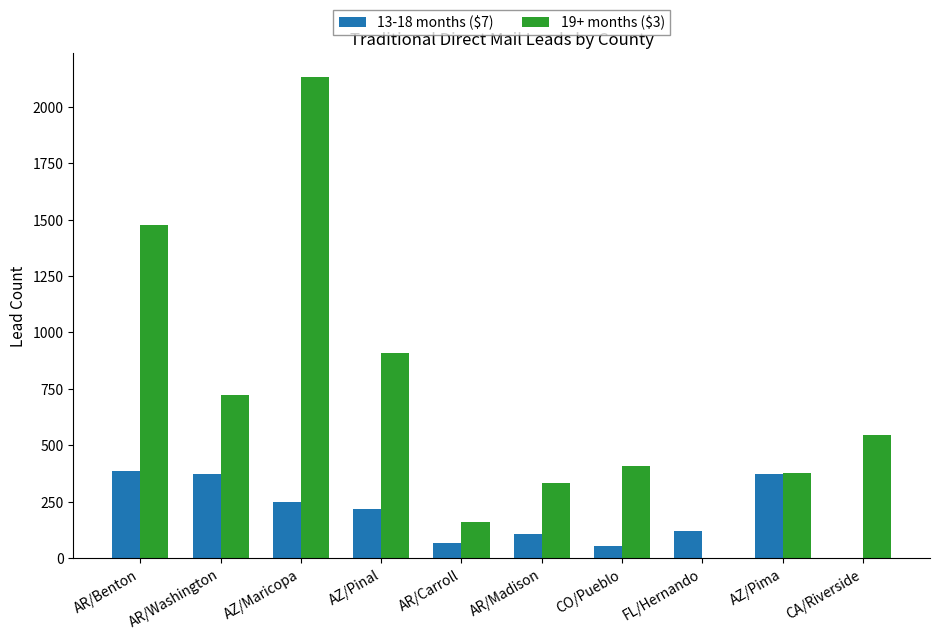

Between AR/Carroll and CO/Pueblo, which series saw the biggest shift?

19+ months ($3)